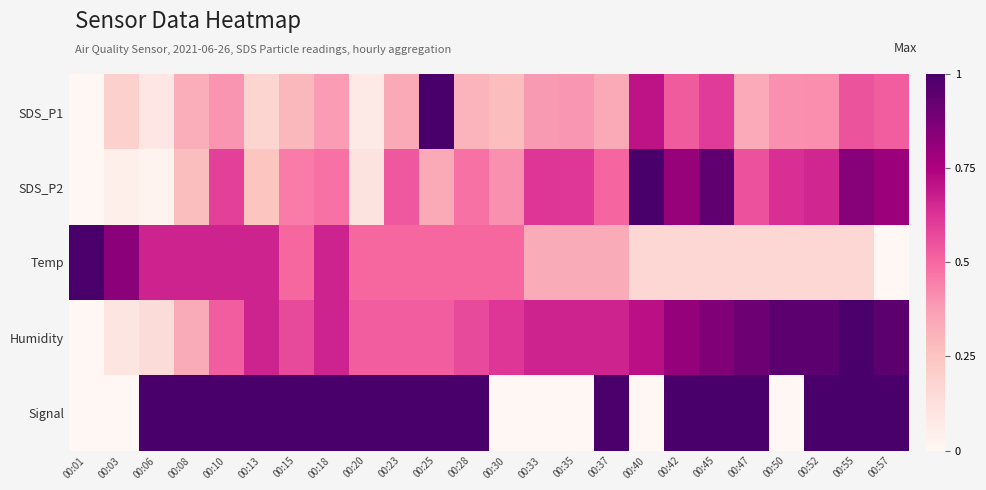

Between 00:06 and 00:37, which series saw the biggest shift?

Humidity